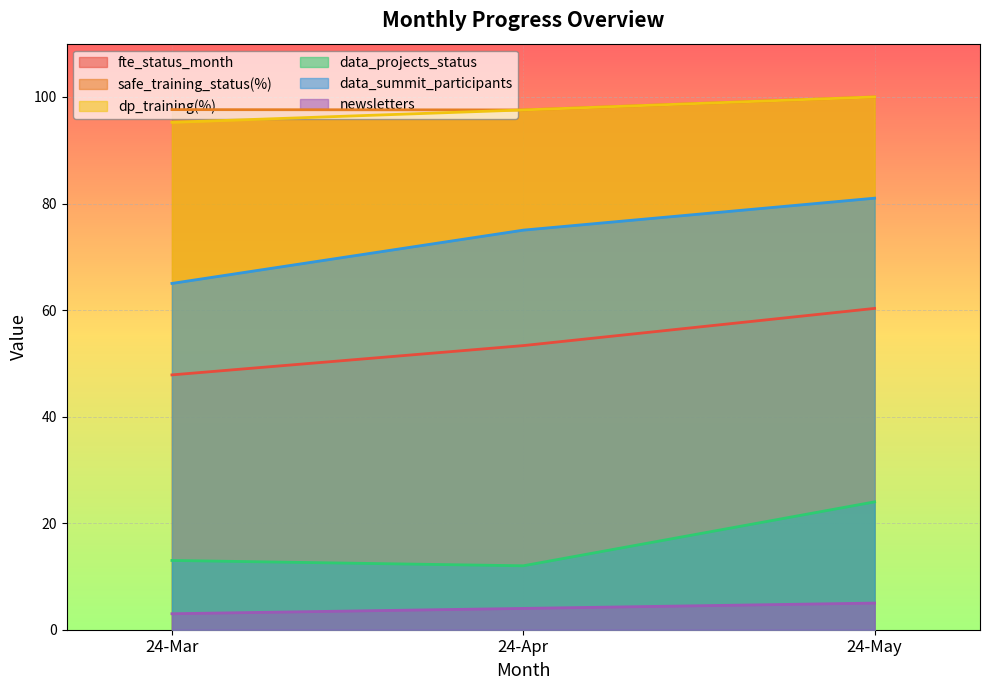

At 24-May, list the series in order from smallest to largest.

newsletters, data_projects_status, fte_status_month, data_summit_participants, safe_training_status(%), dp_training(%)